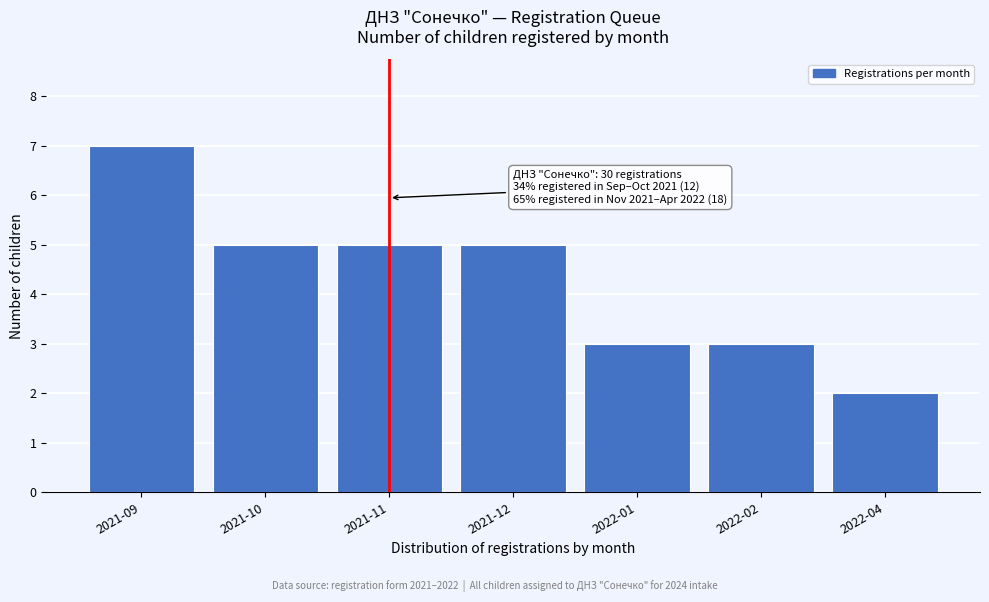

Reading left to right, transcribe all the data shown in this chart.

2021-09=7	2021-10=5	2021-11=5	2021-12=5	2022-01=3	2022-02=3	2022-04=2